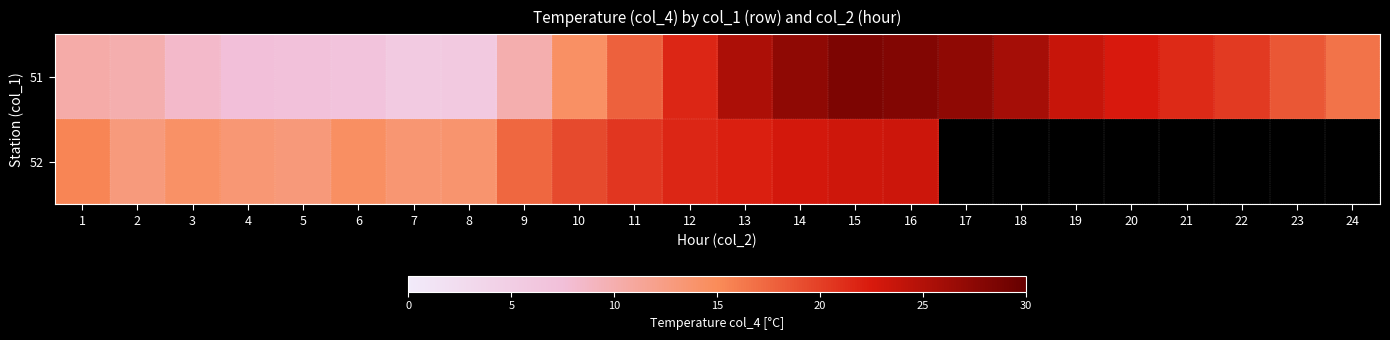

What is the approximate value of 52 at 14?

22.8